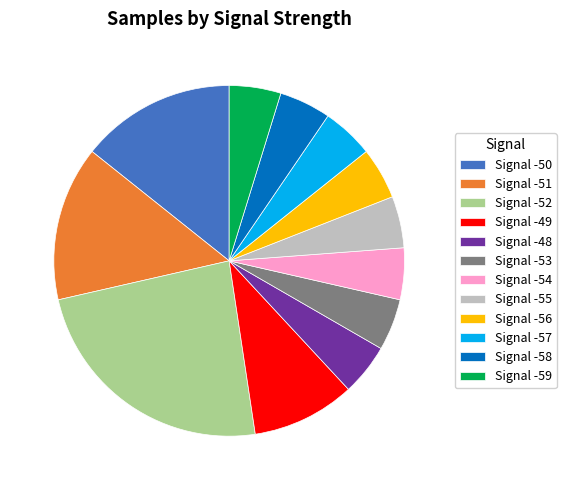

Is there a majority slice in this chart?

No